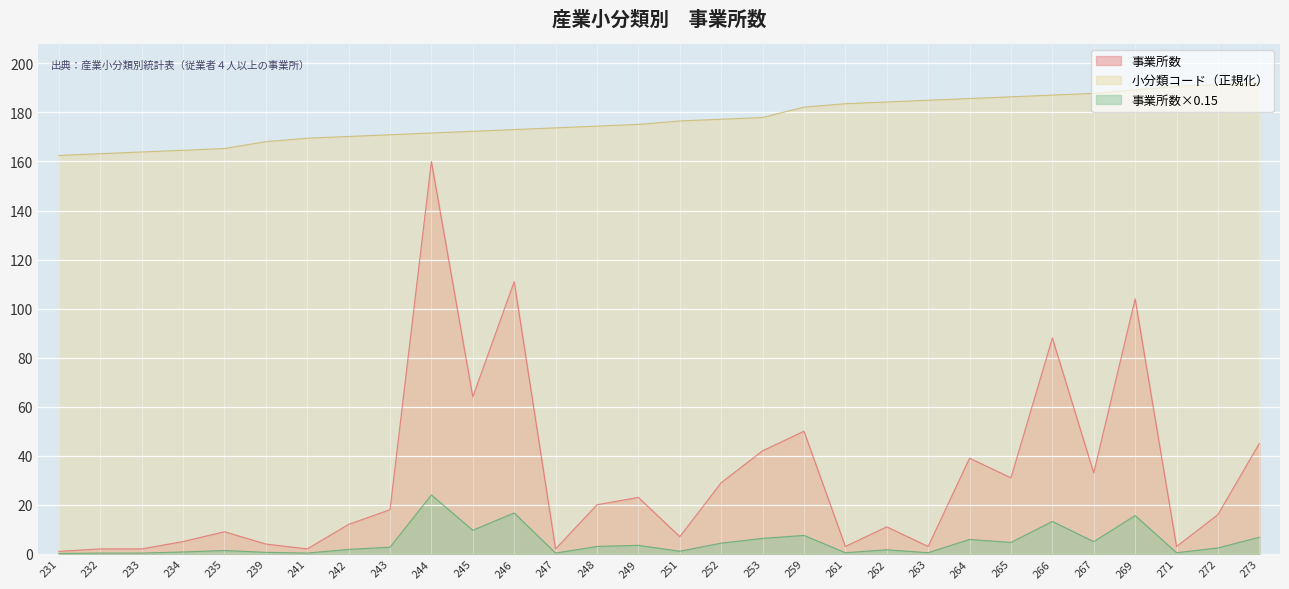

At which label is 小分類コード closest to 177?

252